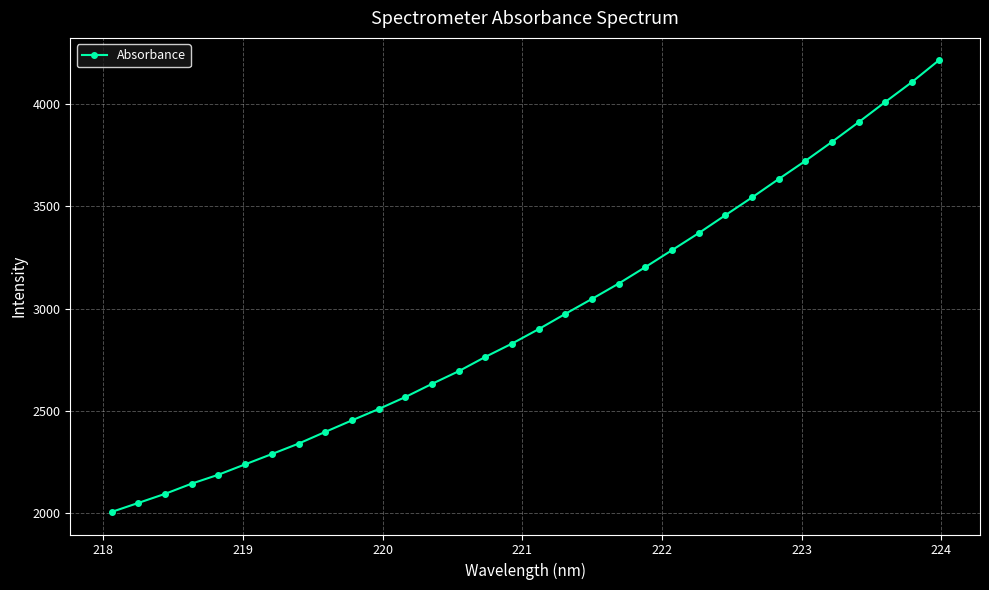

How many values are below 2899?

16